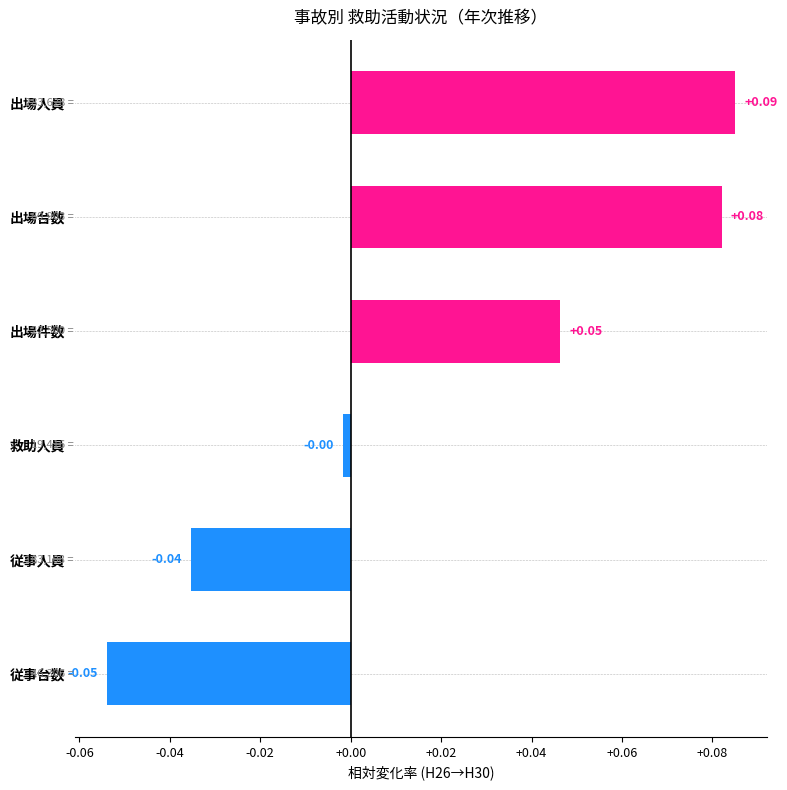

List the labels in order of value, largest first.

出場人員, 出場台数, 出場件数, 救助人員, 従事人員, 従事台数